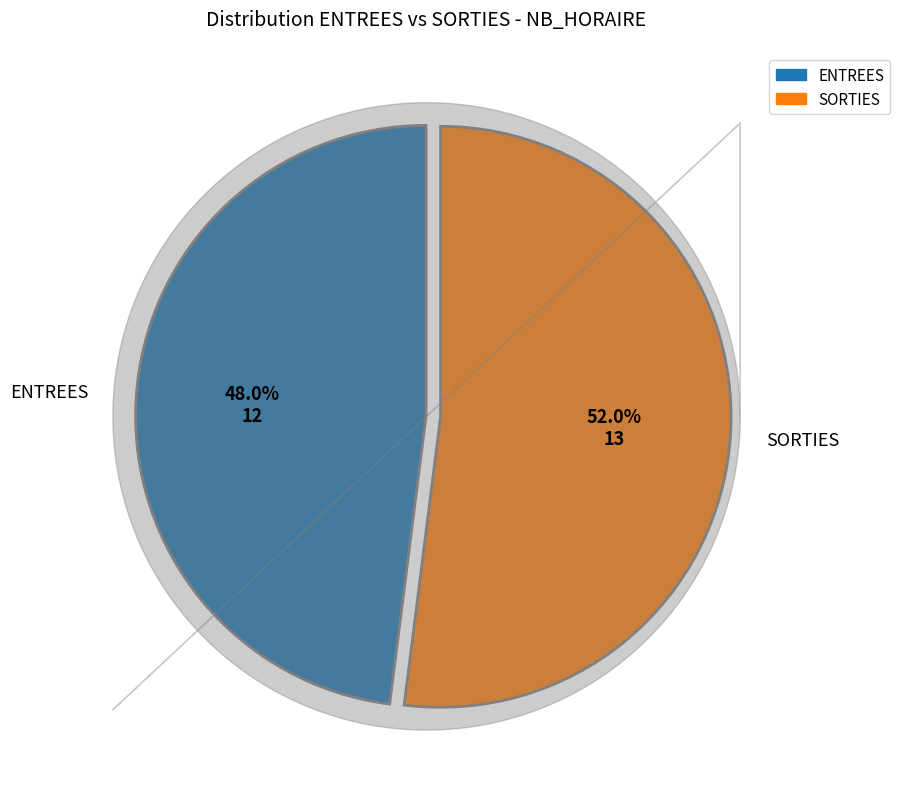

To the nearest percent, what is the average slice percentage?

50%